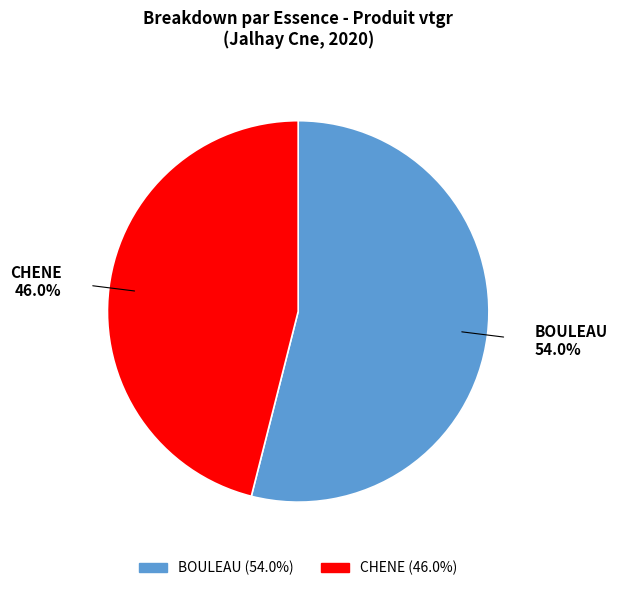

Which slice represents more than half of the pie?

BOULEAU